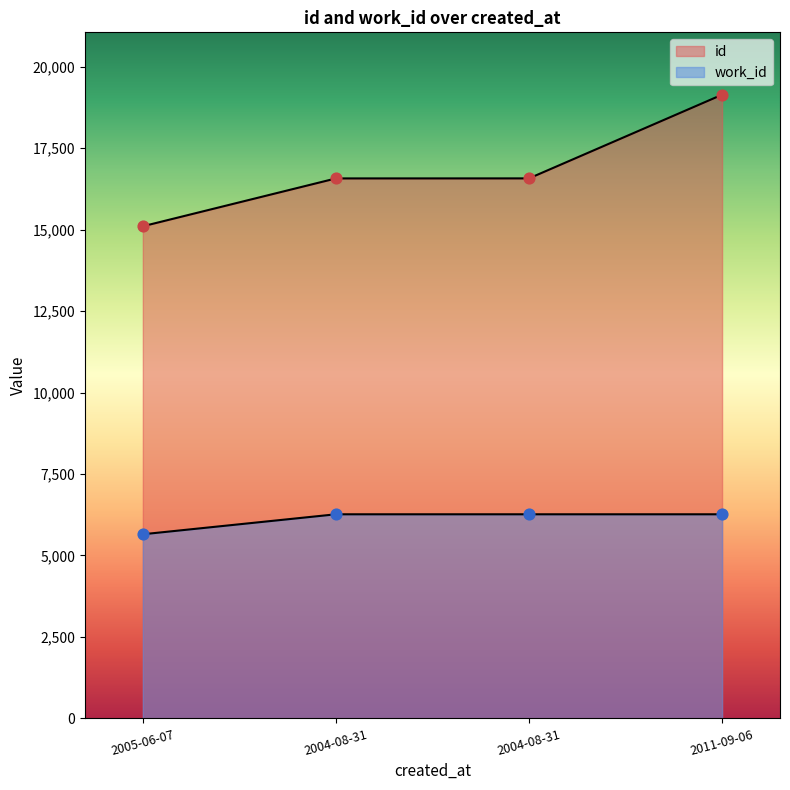

What are all the series names shown in the legend?

id, work_id